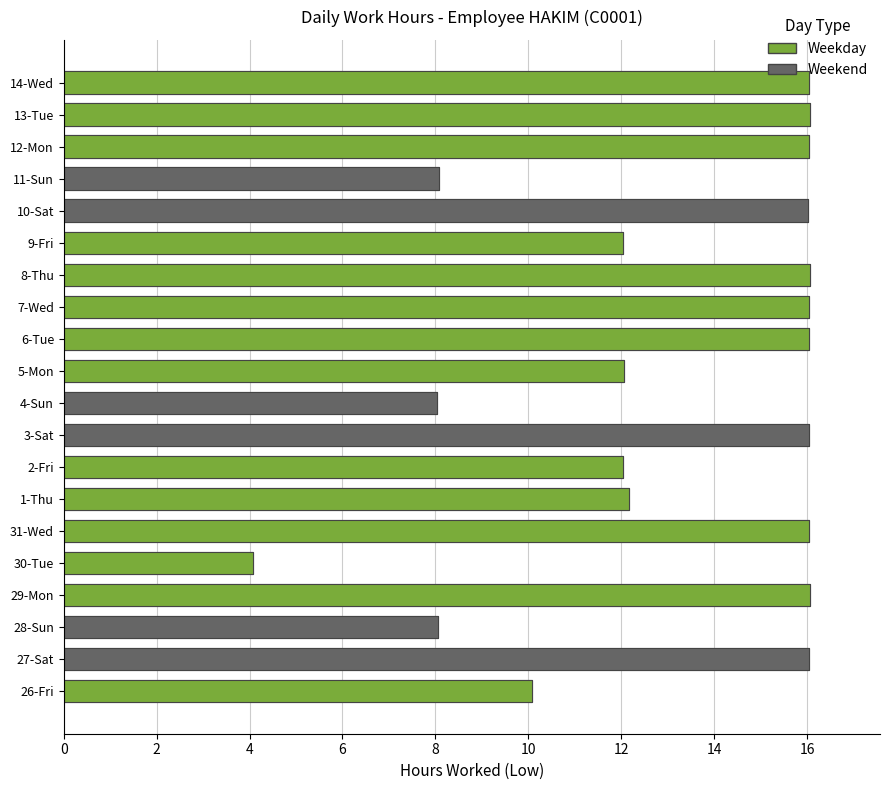

What is the label of the 9th bar from the right?

6-Tue